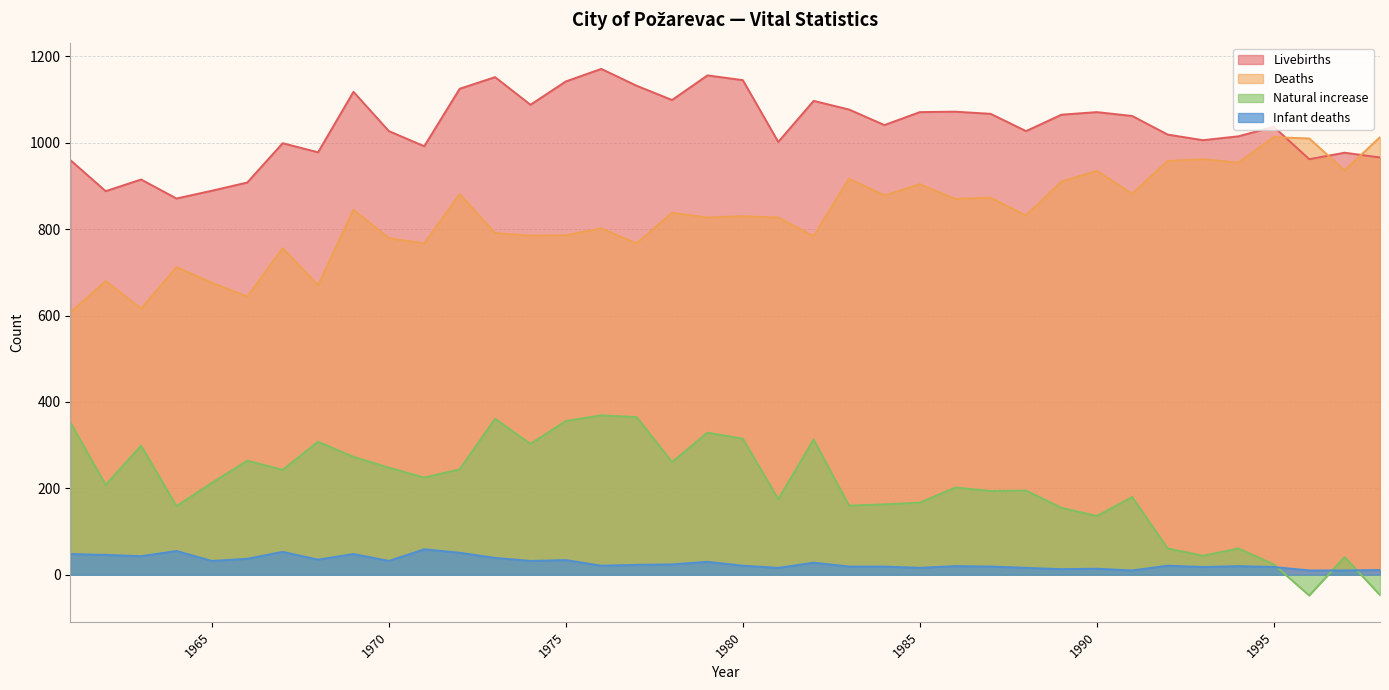

What is the difference between the second highest and second lowest values in the Deaths series?

397